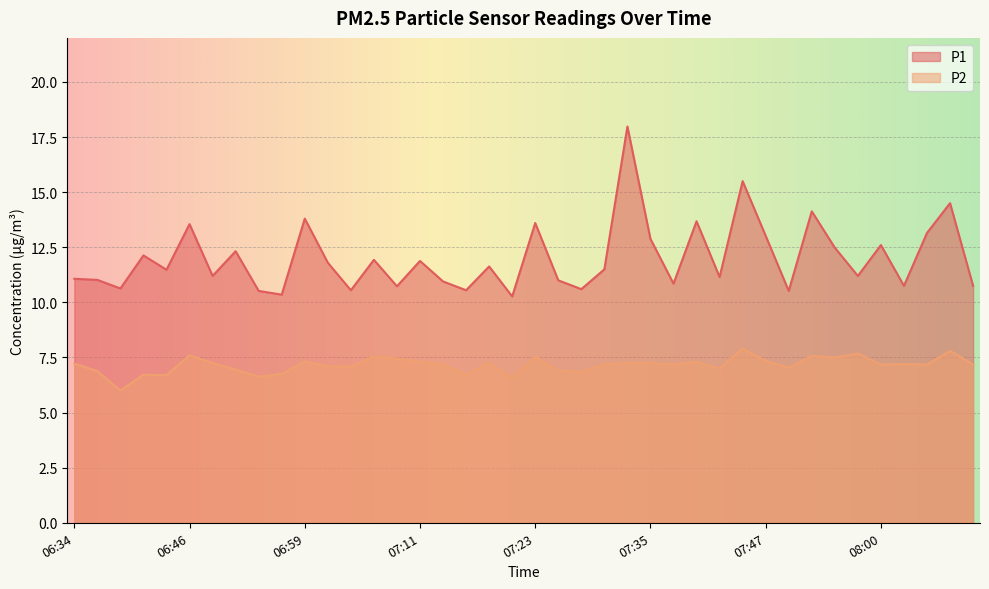

True or false: P1 has a value of 6.2 at 06:46.

False